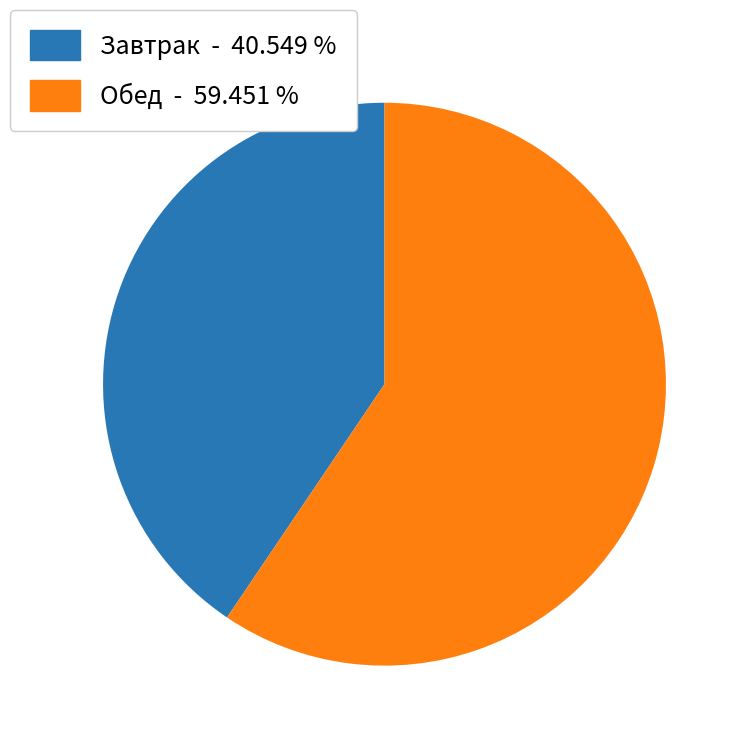

Approximately how many times larger is the value at Обед compared to Завтрак?

1.5